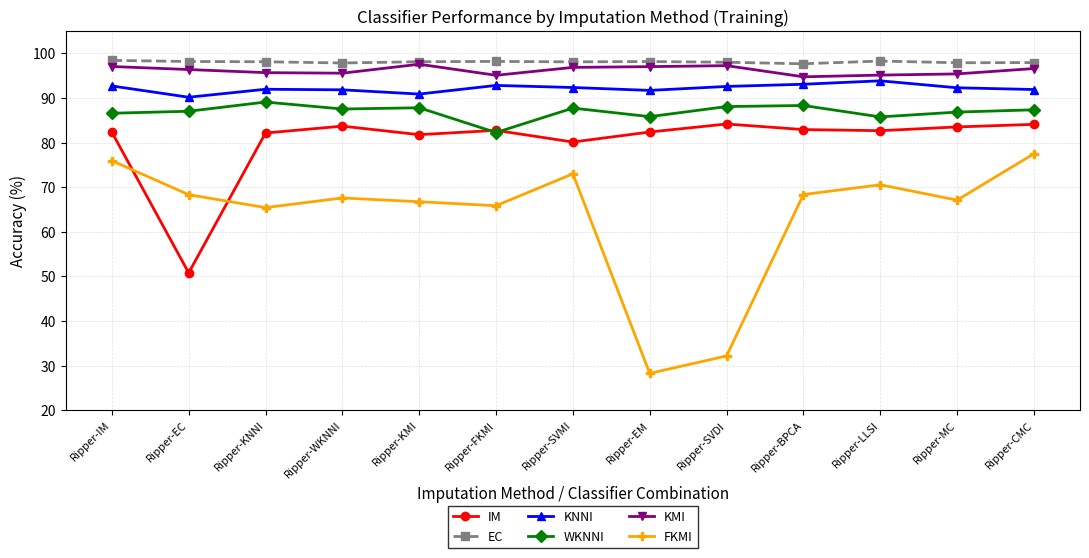

What is the value of the KNNI point at the 9th from the left?

92.6